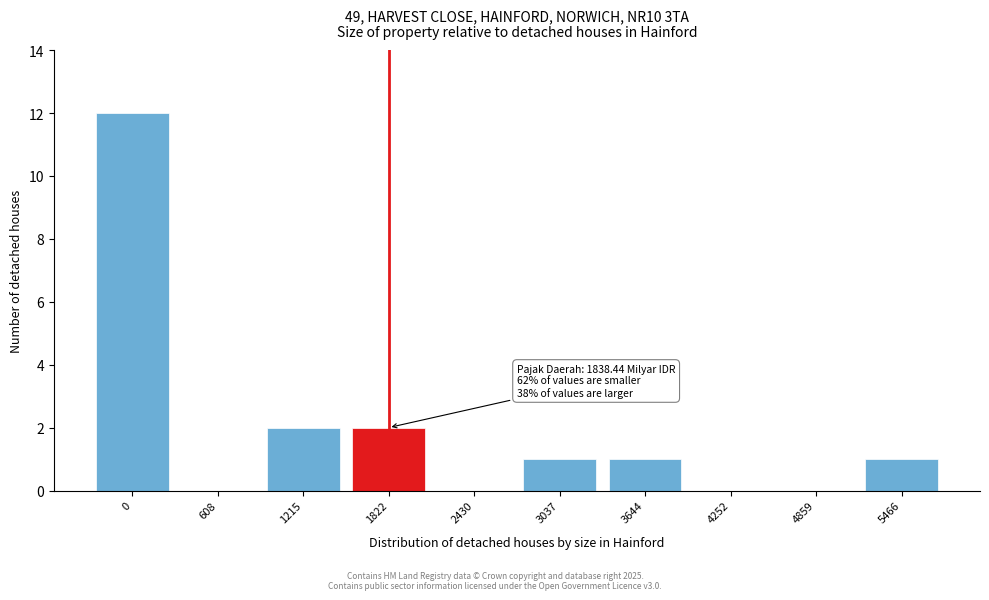

Reading left to right, what are all the values shown in this chart?

0=12	608=0	1215=2	1822=2	2430=0	3037=1	3644=1	4252=0	4859=0	5466=1